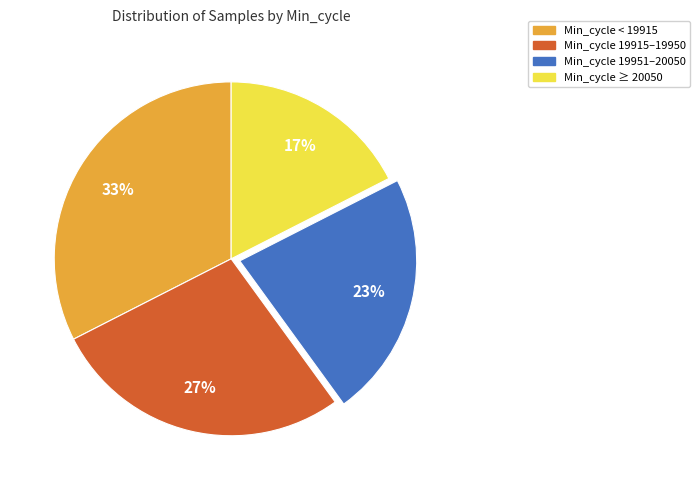

Does any single category account for the majority?

No